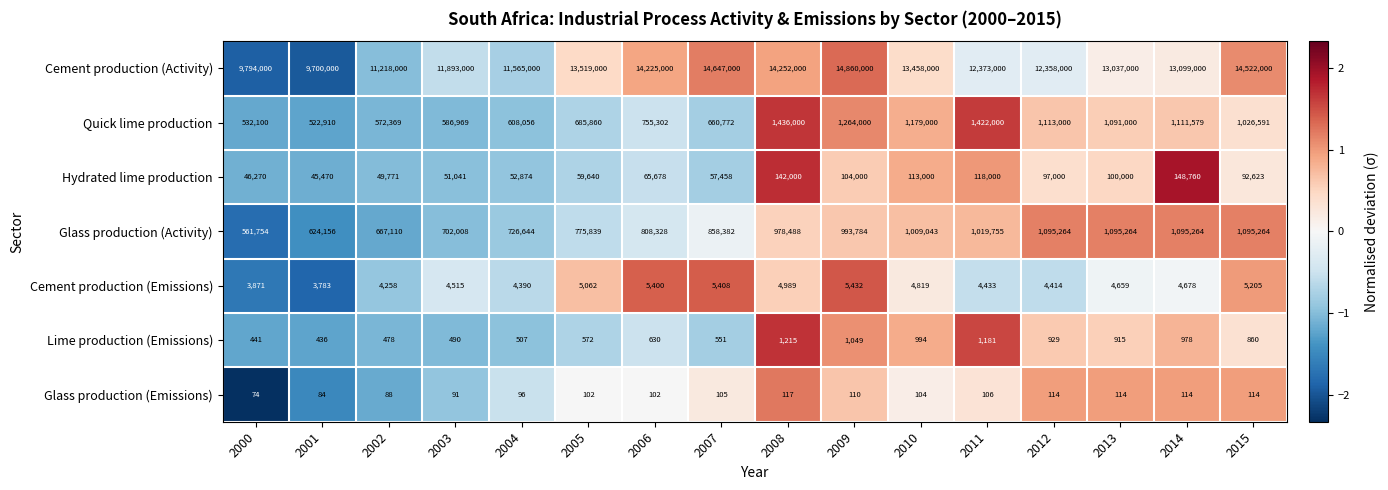

Rank the series at 2008 from lowest to highest value.

Glass production (Emissions), Lime production (Emissions), Cement production (Emissions), Hydrated lime production, Glass production (Activity), Quick lime production, Cement production (Activity)